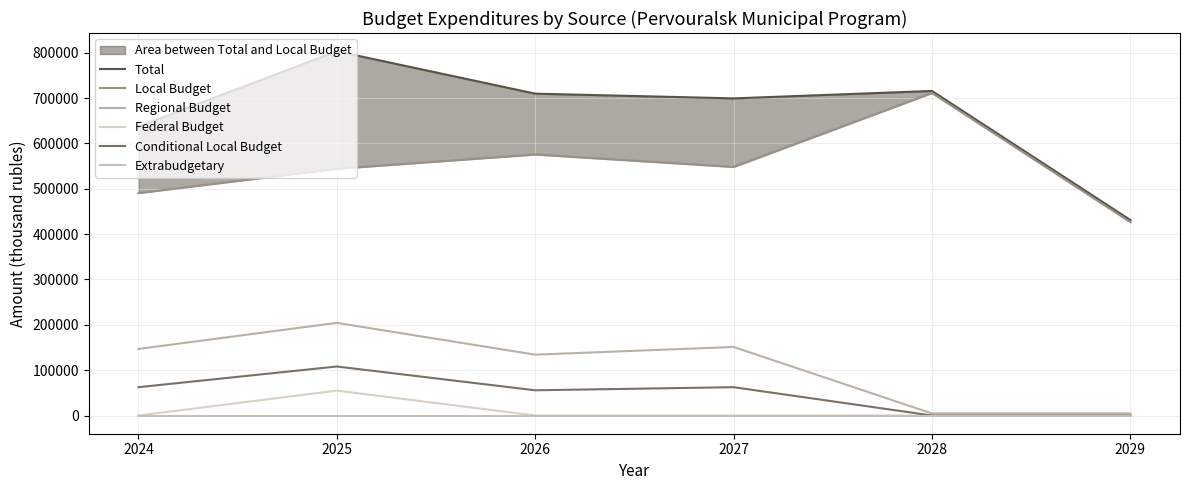

List the labels in order of Federal Budget value, smallest first.

2024, 2026, 2027, 2028, 2029, 2025